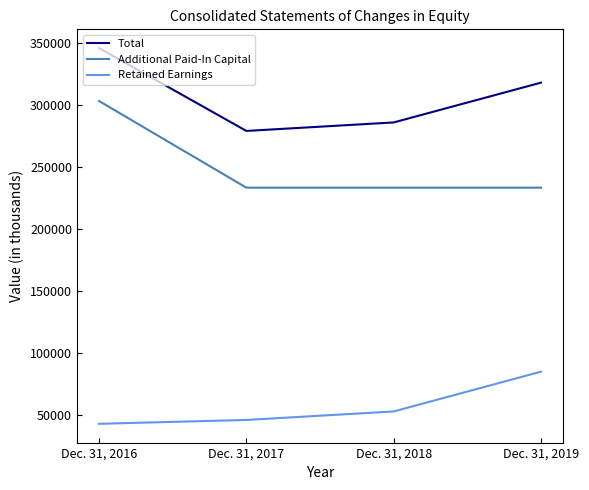

Count the number of data series in this chart.

3